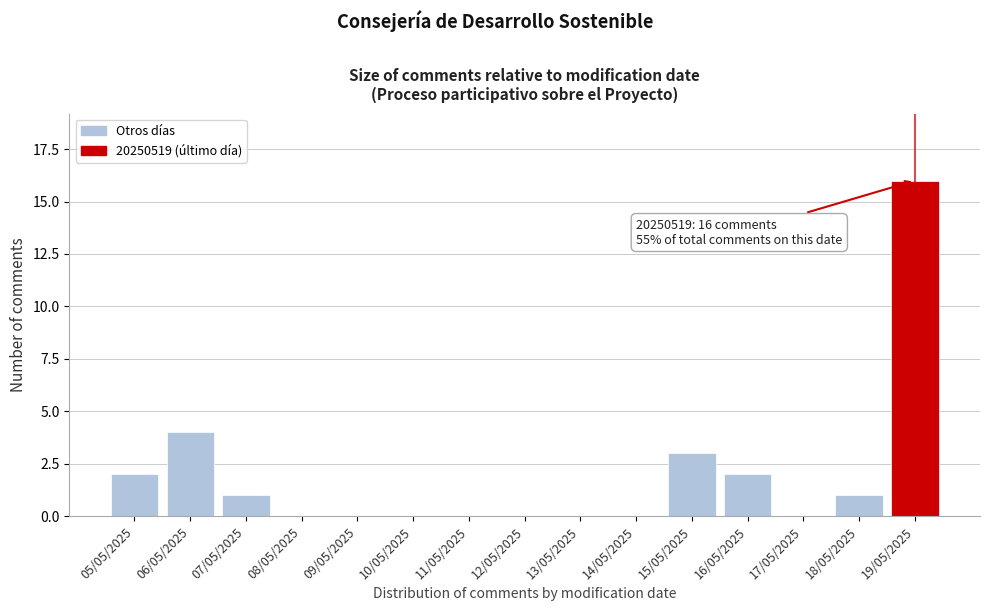

Reading left to right, transcribe all the data shown in this chart.

05/05/2025=2	06/05/2025=4	07/05/2025=1	08/05/2025=0	09/05/2025=0	10/05/2025=0	11/05/2025=0	12/05/2025=0	13/05/2025=0	14/05/2025=0	15/05/2025=3	16/05/2025=2	17/05/2025=0	18/05/2025=1	19/05/2025=16